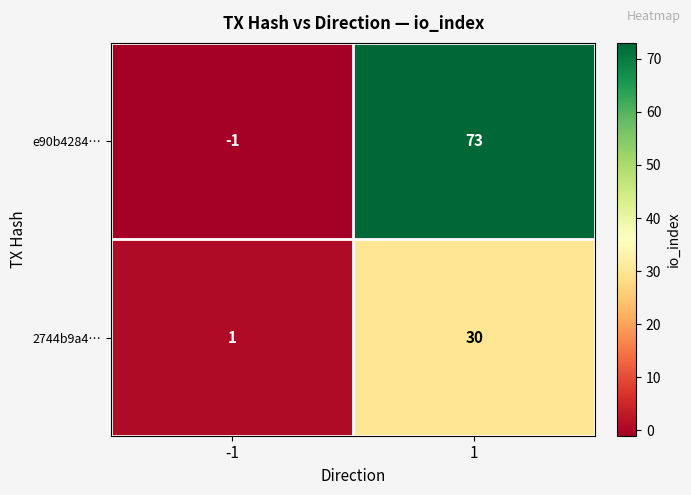

What is the difference between the 2744b9a4… values at 1 and -1?

29